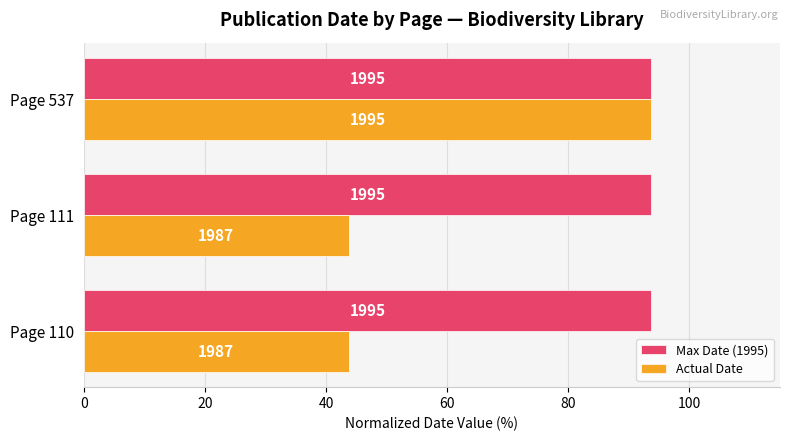

What is the lowest value of the Actual Date series?

43.8